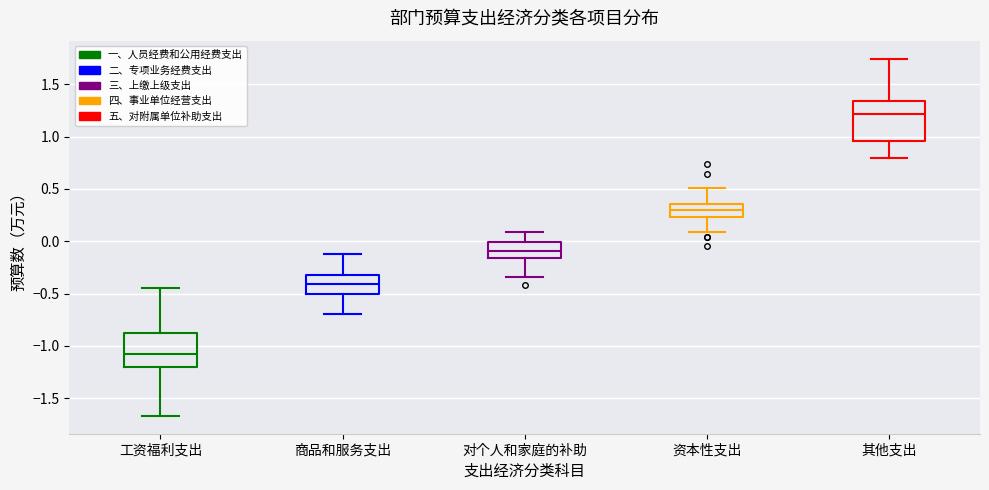

Reading left to right, transcribe this box plot: for each box, give where its median line is, the range the box spans, and where its two whiskers end, as read against the y-axis. The values are not printed on the chart, so give them approximately, as read against the axis.

工资福利支出: median -1.10, box -1.20 to -0.85, whiskers -1.65 to -0.45
商品和服务支出: median -0.40, box -0.50 to -0.30, whiskers -0.70 to -0.10
对个人和家庭的补助: median -0.10, box -0.15 to 0.00, whiskers -0.35 to 0.10
资本性支出: median 0.30, box 0.25 to 0.35, whiskers 0.10 to 0.50
其他支出: median 1.20, box 0.95 to 1.35, whiskers 0.80 to 1.75